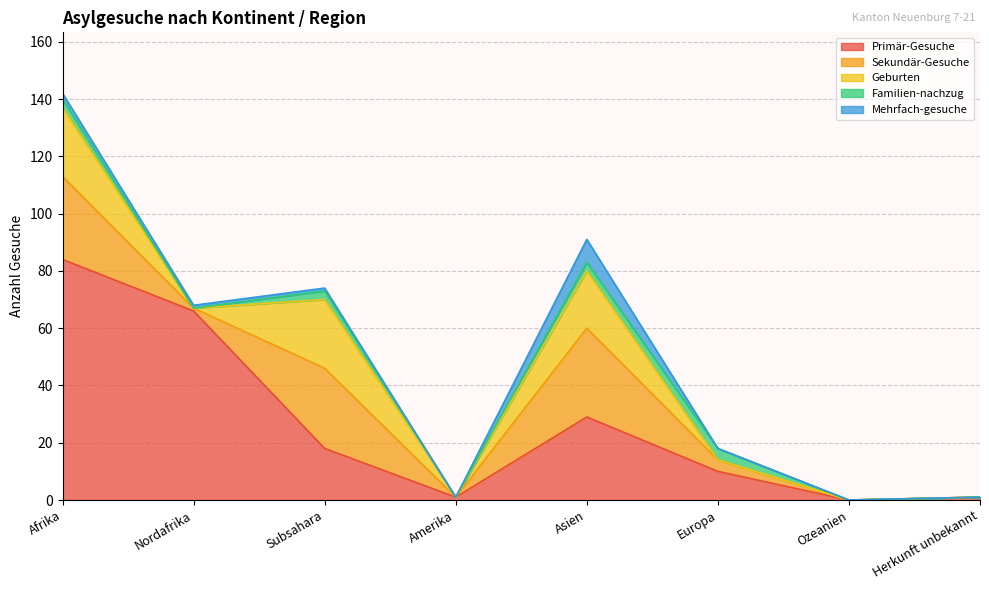

How many values in the Primär-Gesuche series exceed 18?

3